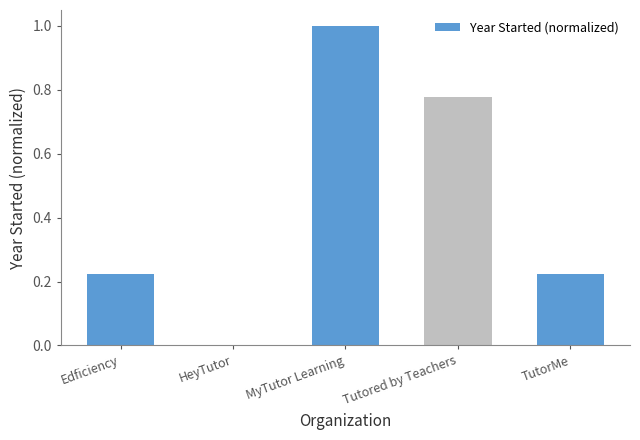

What is the greatest value displayed?

1.0